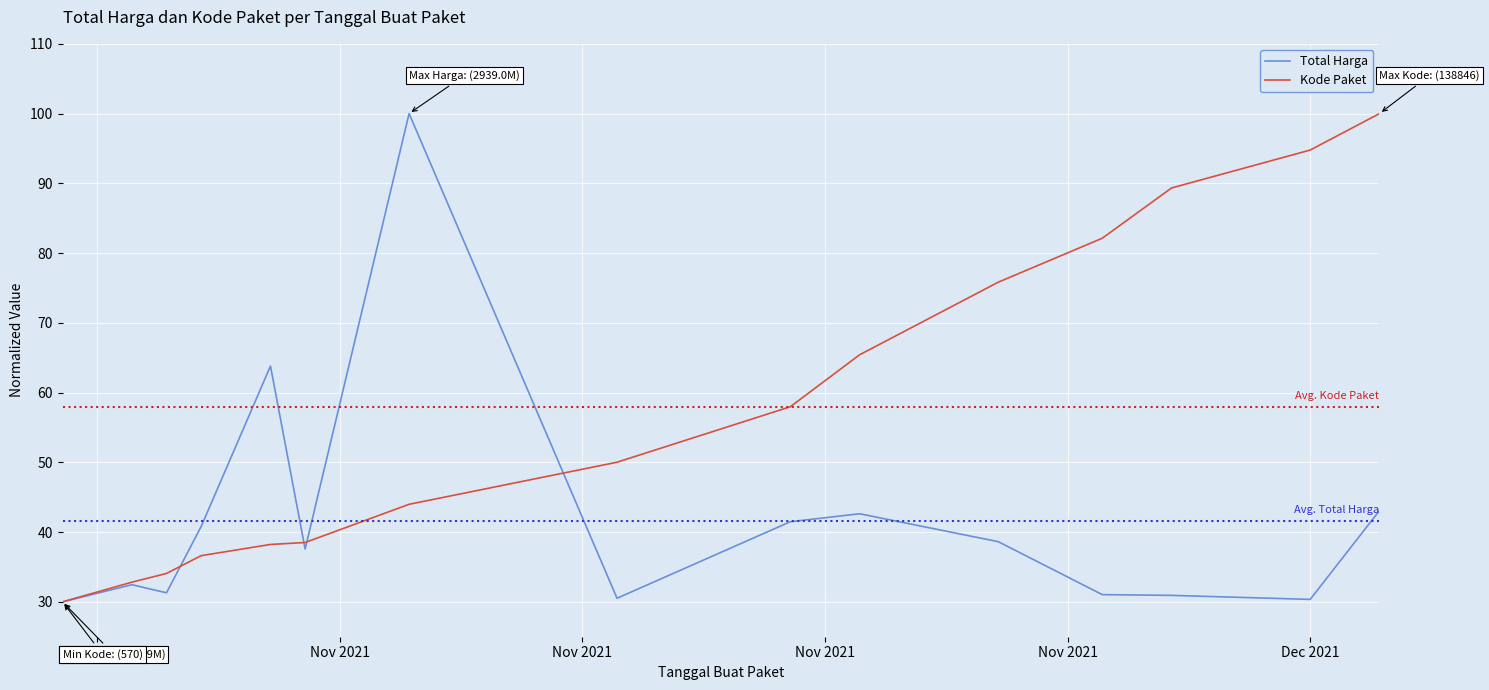

What is the maximum value for Kode Paket?

100.0